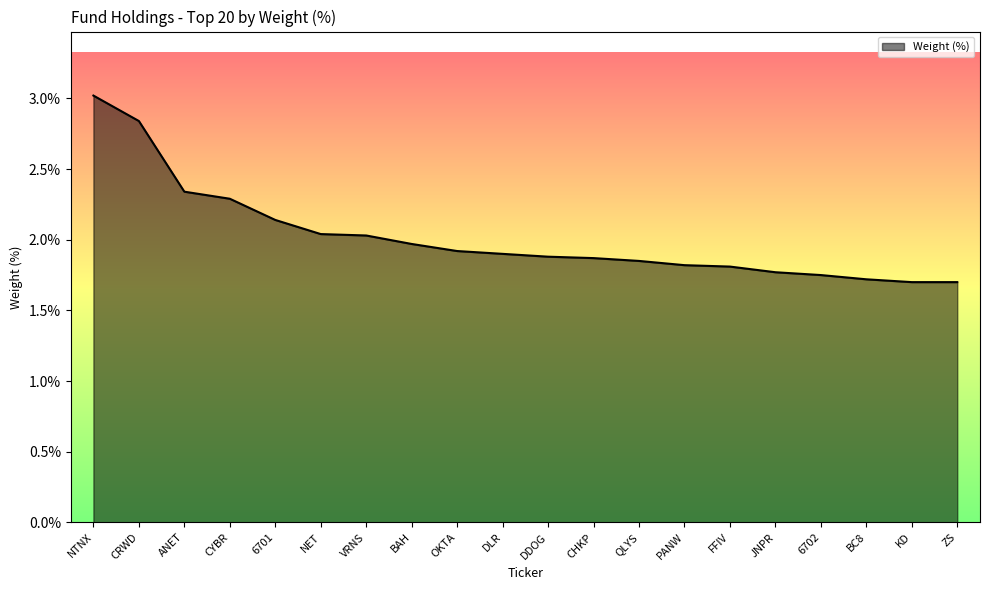

What position from the left is PANW?

14